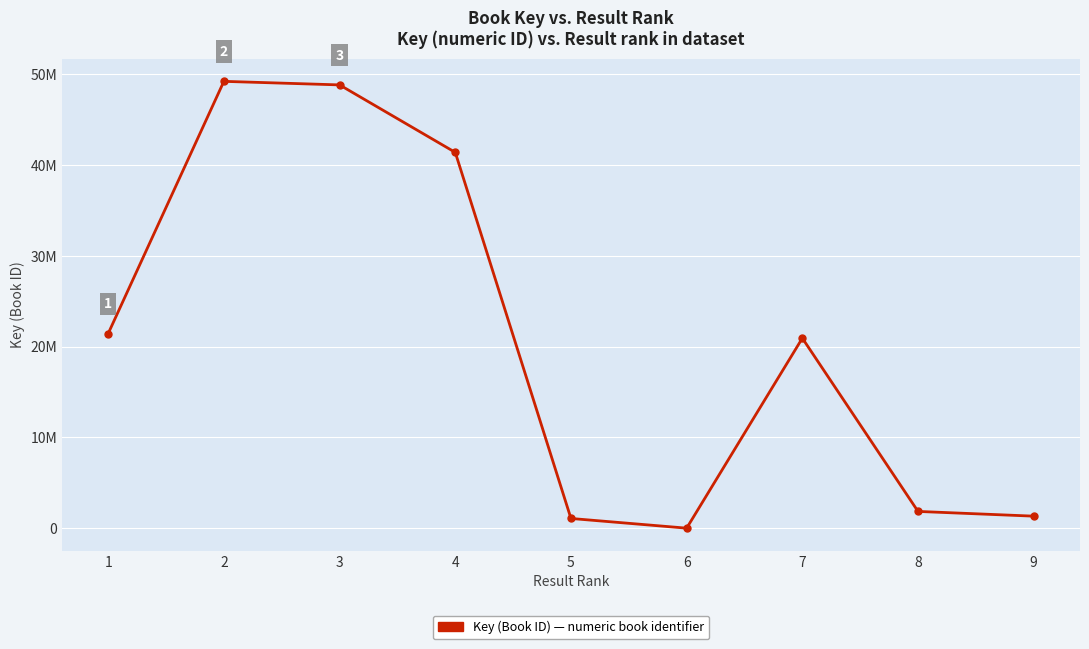

Does the chart have visible grid lines?

Yes